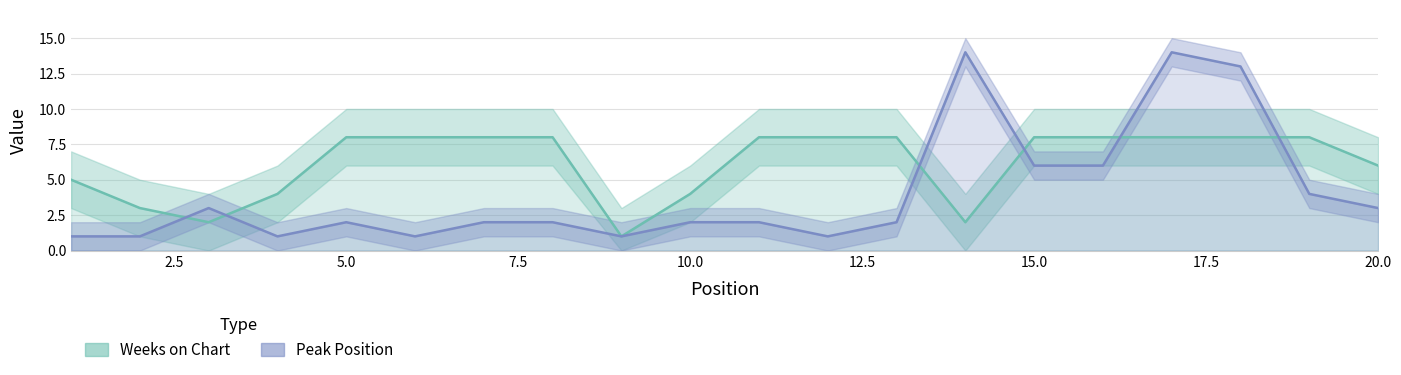

Which series changed the most between 12 and 18?

Peak Position